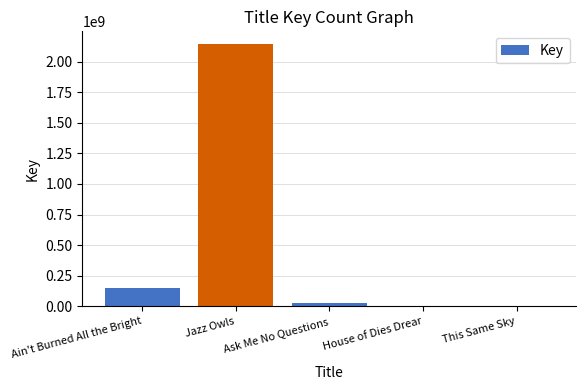

The chart shows a value of 260822908 at Ain't Burned All the Bright. True or false?

False